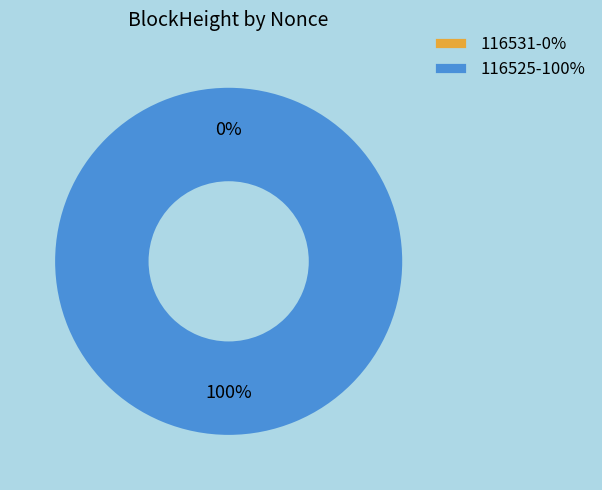

To the nearest percent, what percentage of the pie is 116525?

100%